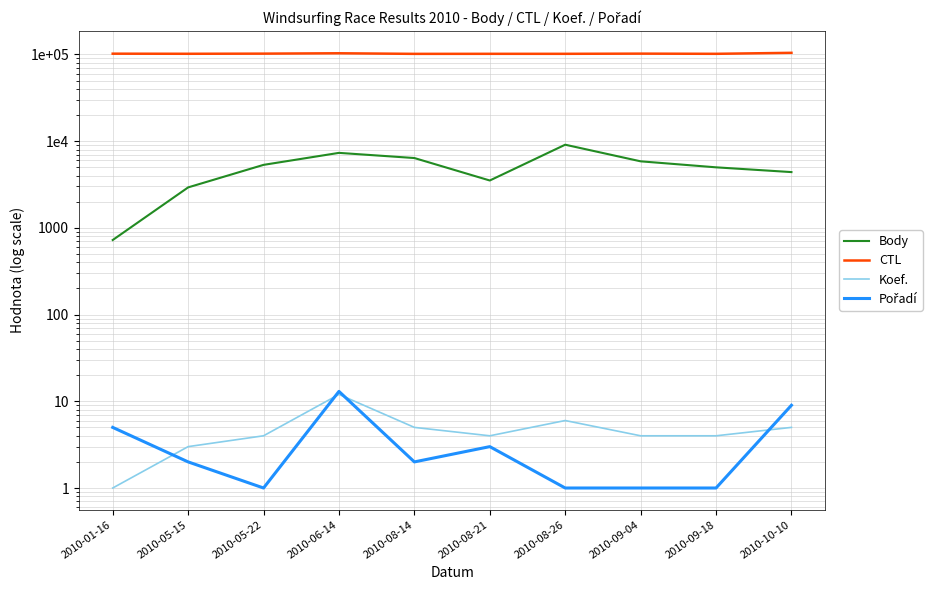

Does the chart have visible grid lines?

Yes